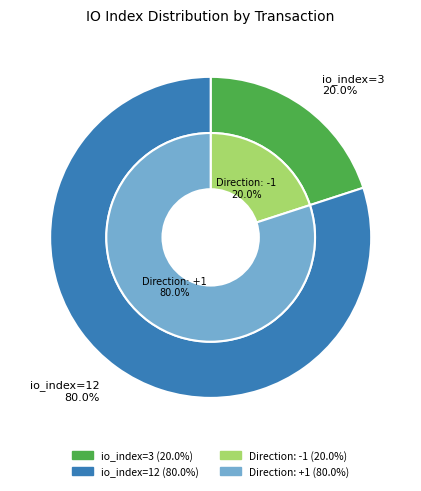

Which slice is the largest?

io_index=12